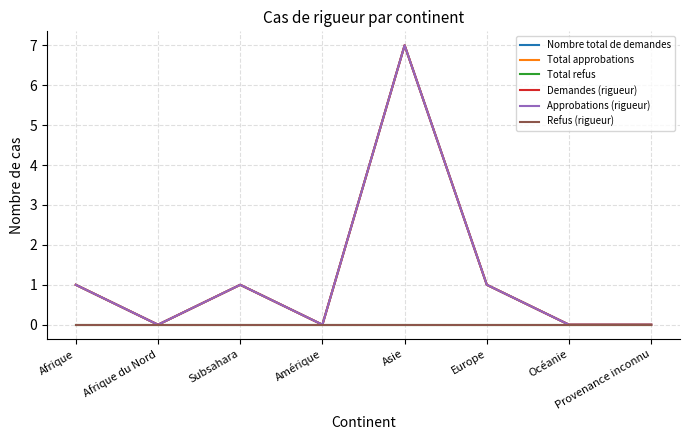

Where is Refus (rigueur) nearest to the value 0?

Afrique